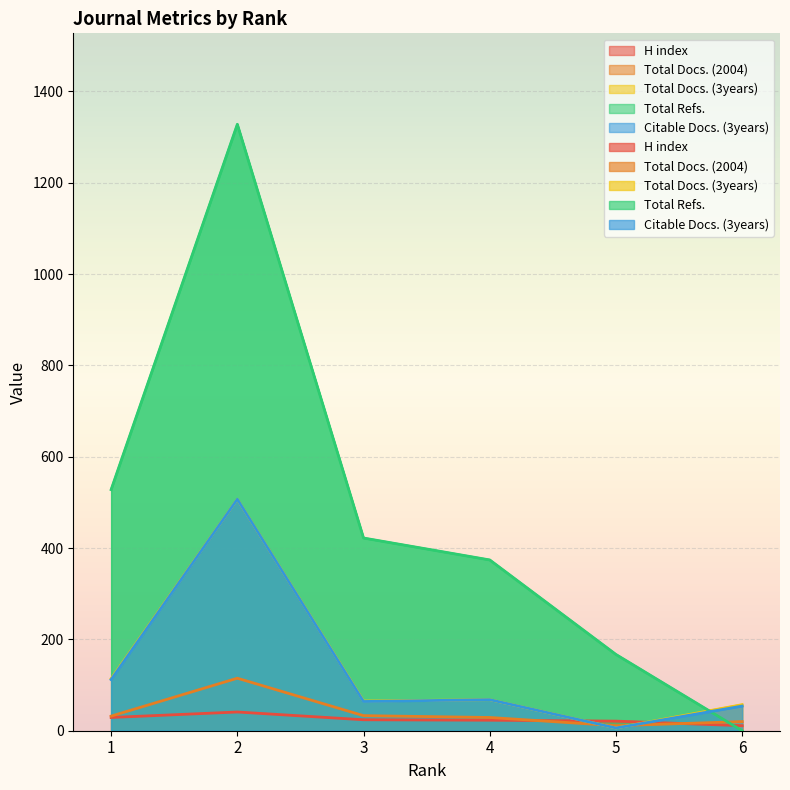

What value does the Total Docs. (3years) series have at 4, to the nearest 100?

100